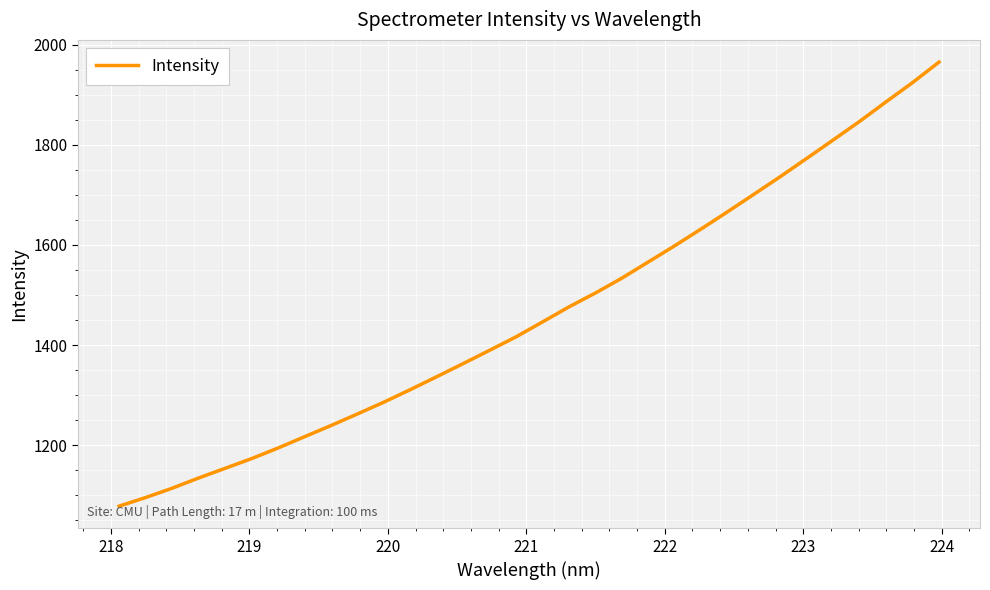

Reading left to right, list all the values displayed in this chart.

1078.5	1095.6	1114.2	1134.5	1153.9	1173.3	1194.4	1217.0	1239.3	1262.5	1286.0	1311.1	1336.8	1363.1	1389.6	1416.5	1446.3	1476.3	1504.0	1533.6	1566.0	1598.3	1631.9	1666.2	1701.2	1736.6	1773.0	1809.7	1846.8	1885.8	1924.1	1965.0